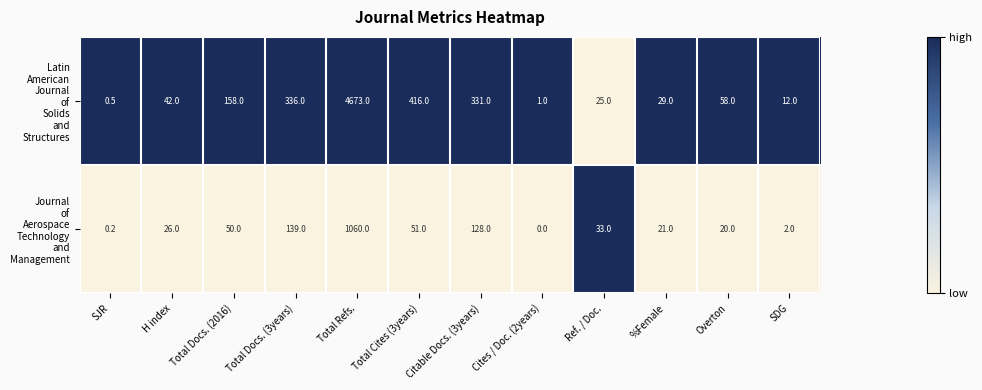

What is the spread (max minus min) of values at SJR?

0.3